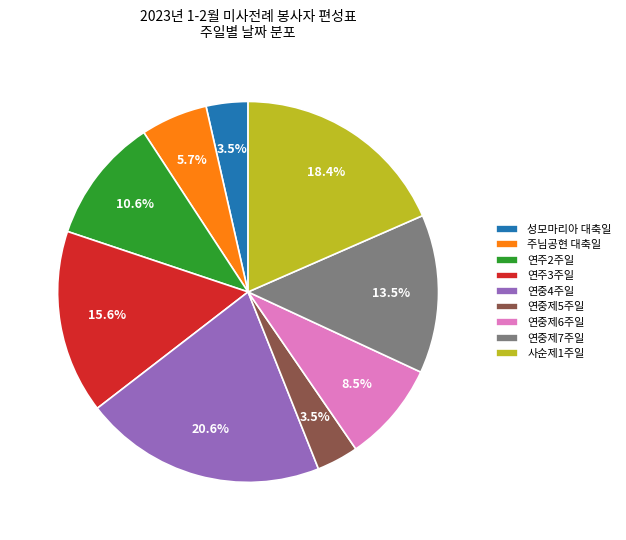

How many segments does this pie chart have?

9